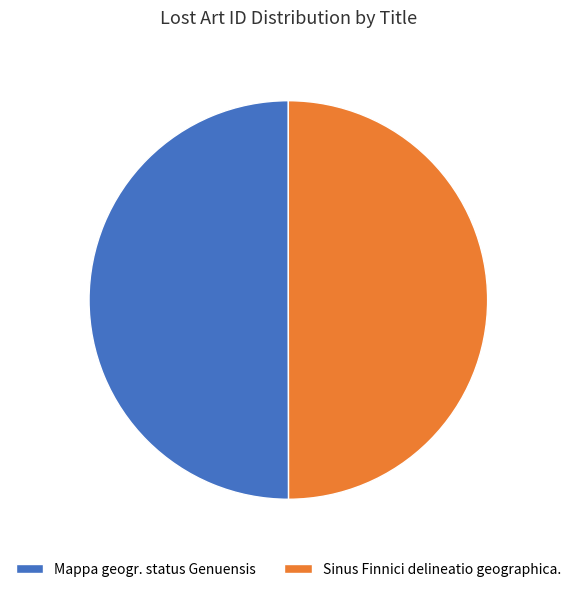

How many slices are in this pie chart?

2